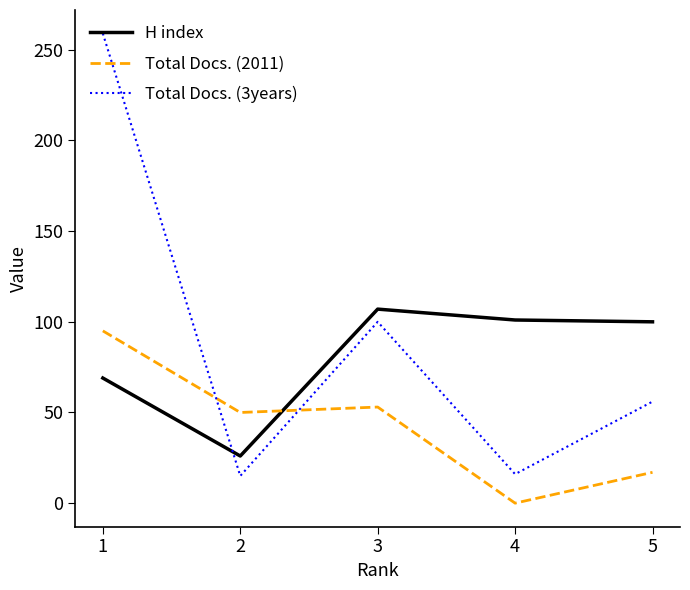

After their last crossing, which series has the higher values: Total Docs. (2011) or Total Docs. (3years)?

Total Docs. (3years)